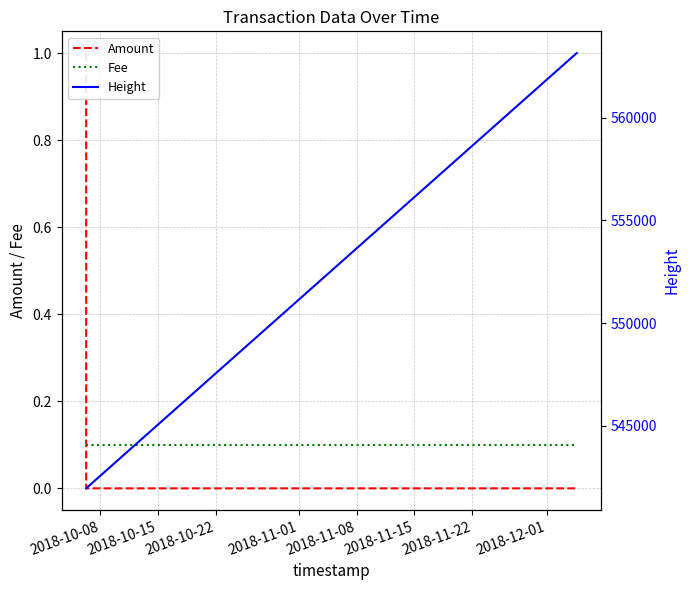

Reading left to right, transcribe all the data shown in this chart.

Amount: 1.0	0.0	0.0	0.0
Fee: 0.1	0.1	0.1	0.1
Height: 541953.0	541955.0	541956.0	563148.0